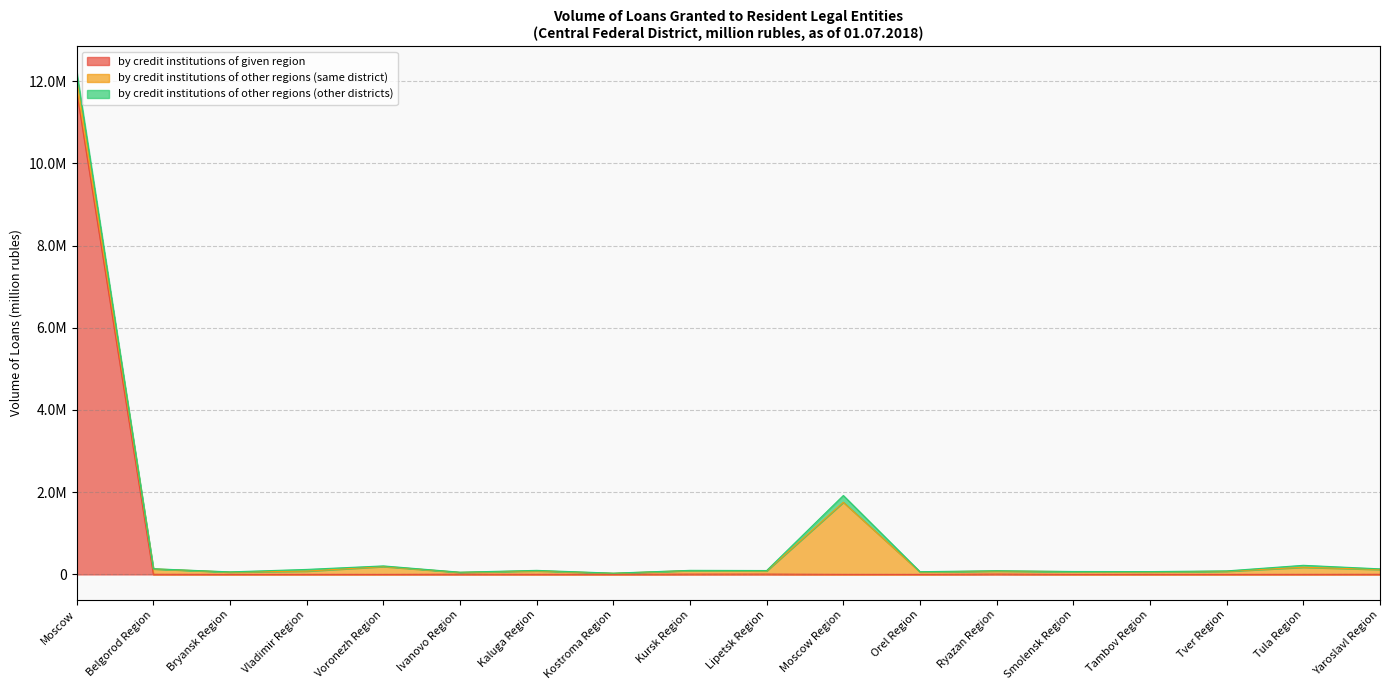

How many lines are shown in the chart?

3